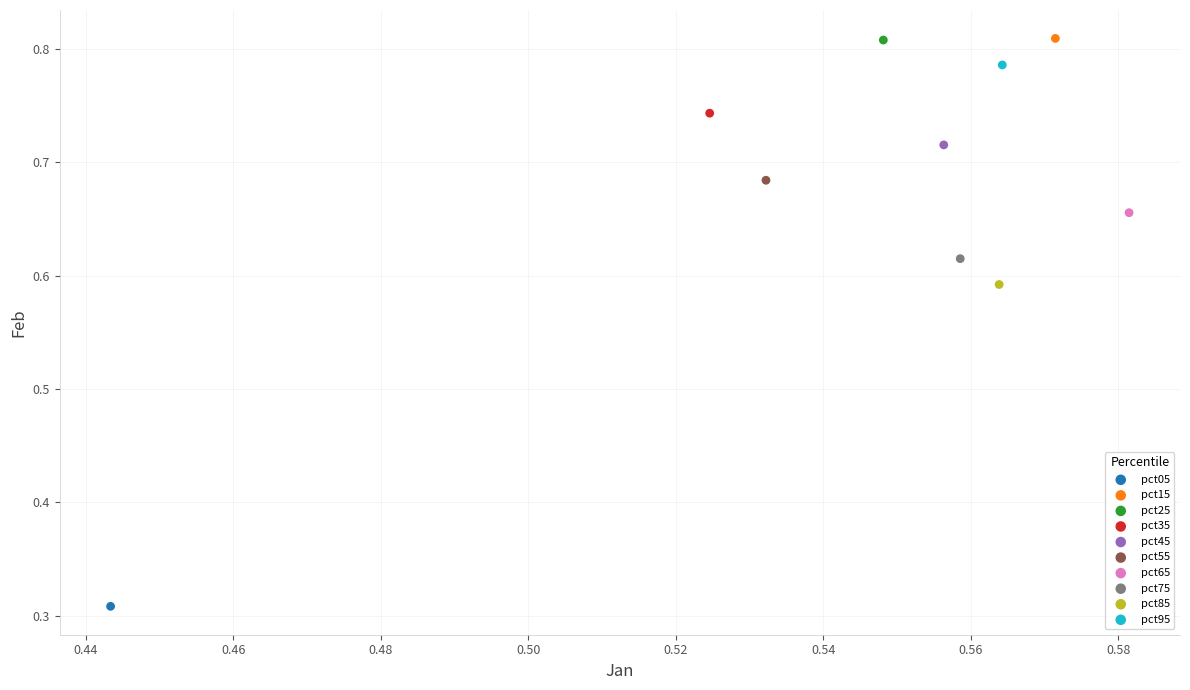

Which series reaches the minimum Y coordinate?

pct05